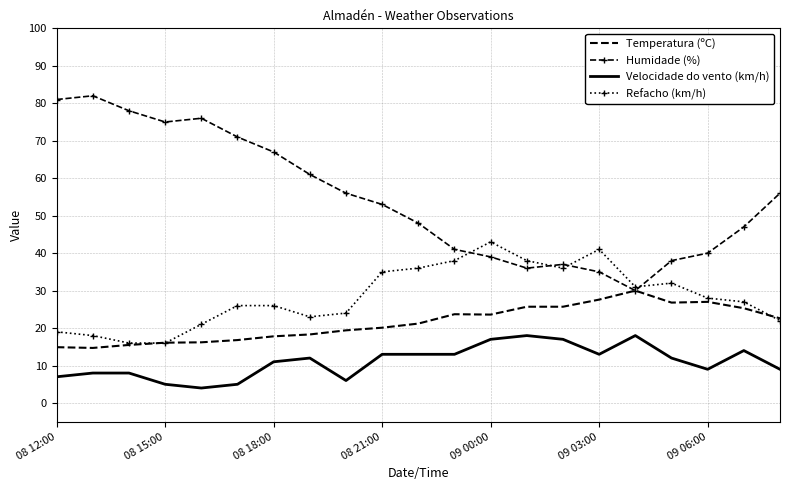

Rank the series by their average value, from highest to lowest.

Humidade (%), Refacho (km/h), Temperatura (ºC), Velocidade do vento (km/h)